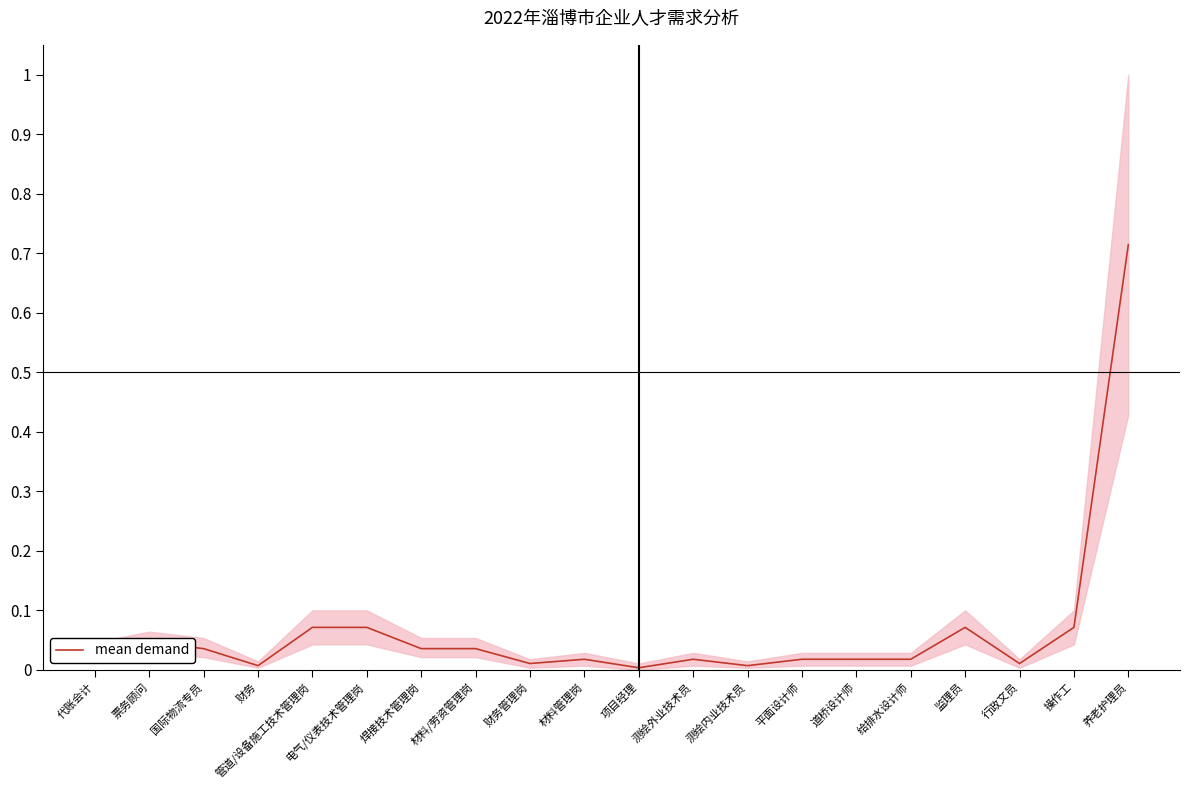

What is the difference between the second highest and minimum values?

0.1